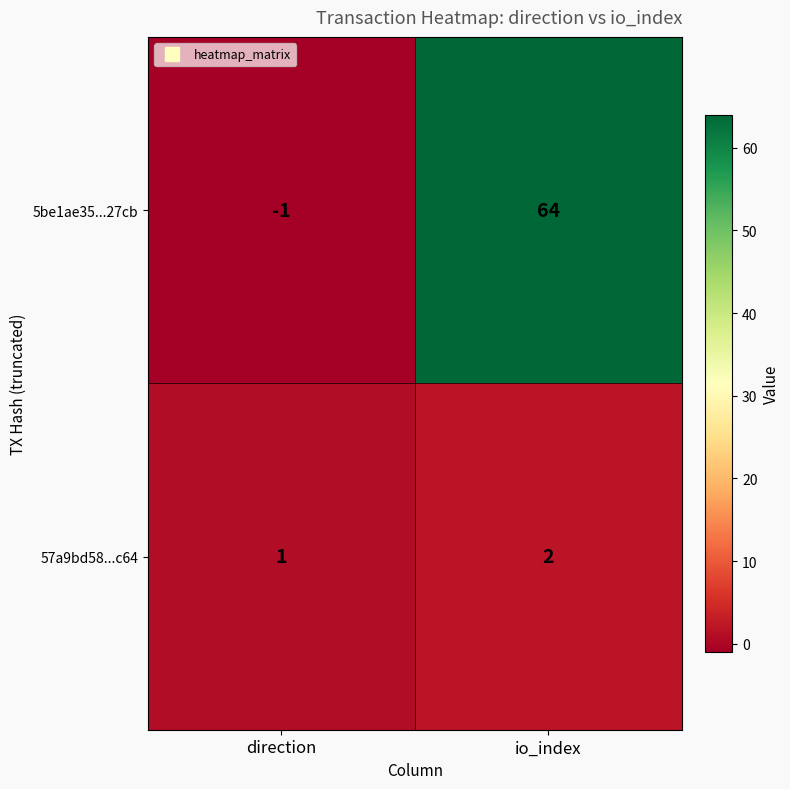

Rank the series by their maximum value, from lowest to highest.

57a9bd58...c64, 5be1ae35...27cb